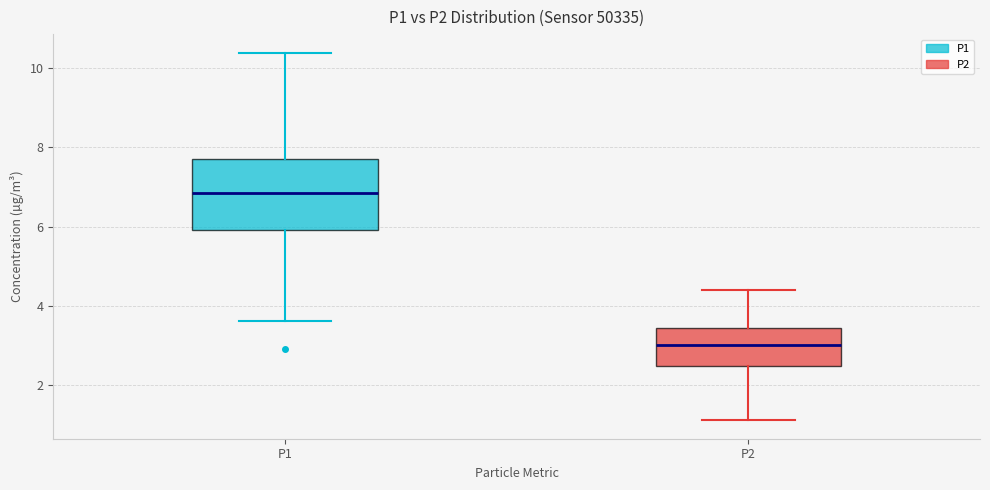

Comparing the boxes themselves (not the whiskers), which one is the tallest?

P1